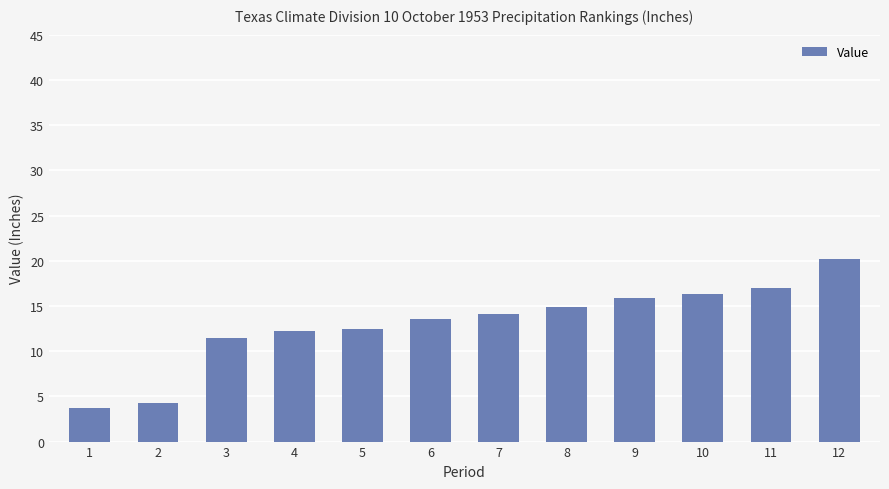

Read the value at 10.

16.3